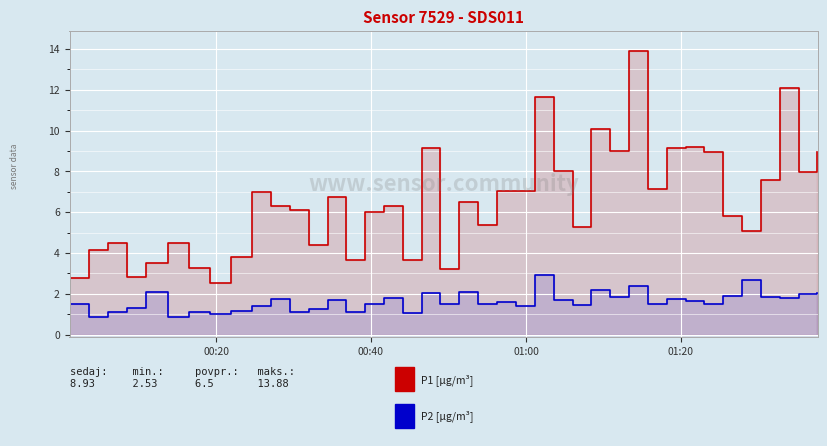

How many categories are shown in the chart?

40